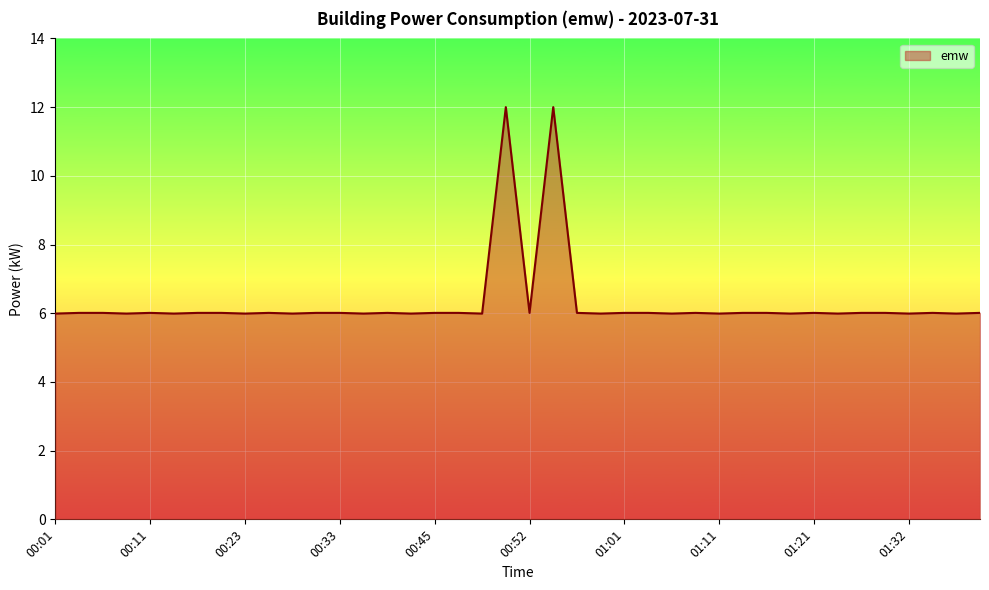

What is the difference between the maximum and minimum values?

6.0